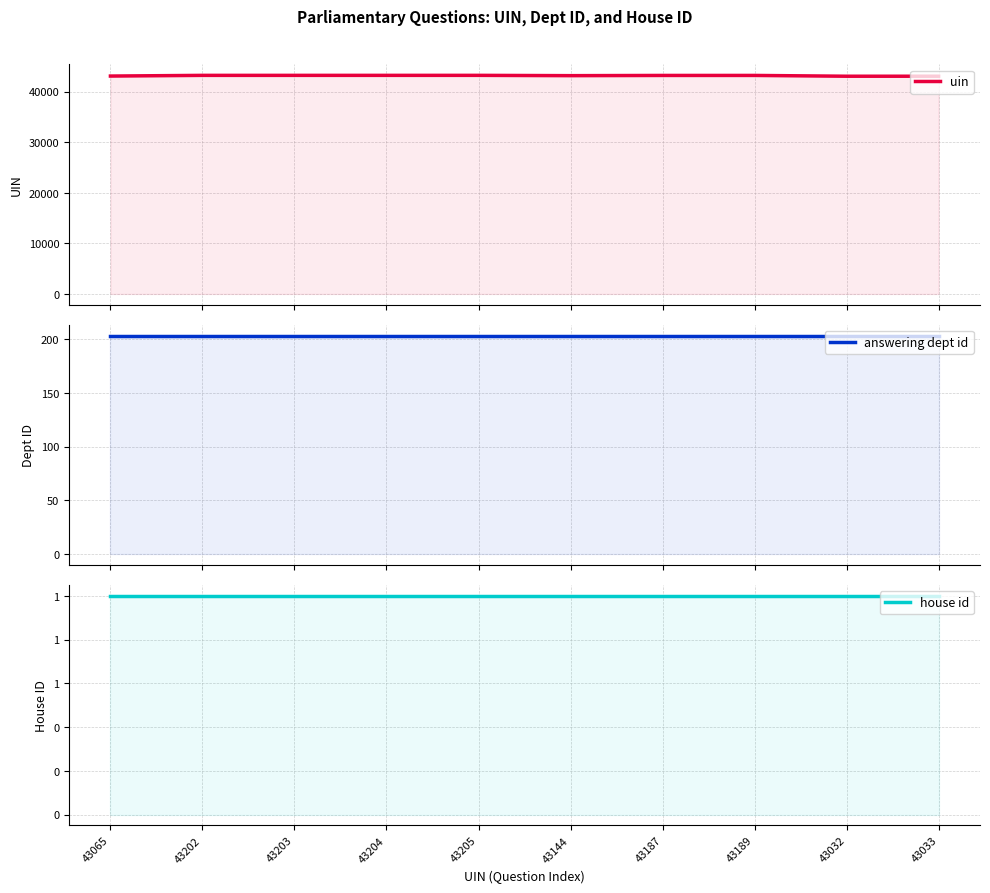

True or false: uin and answering dept id cross at least once.

False